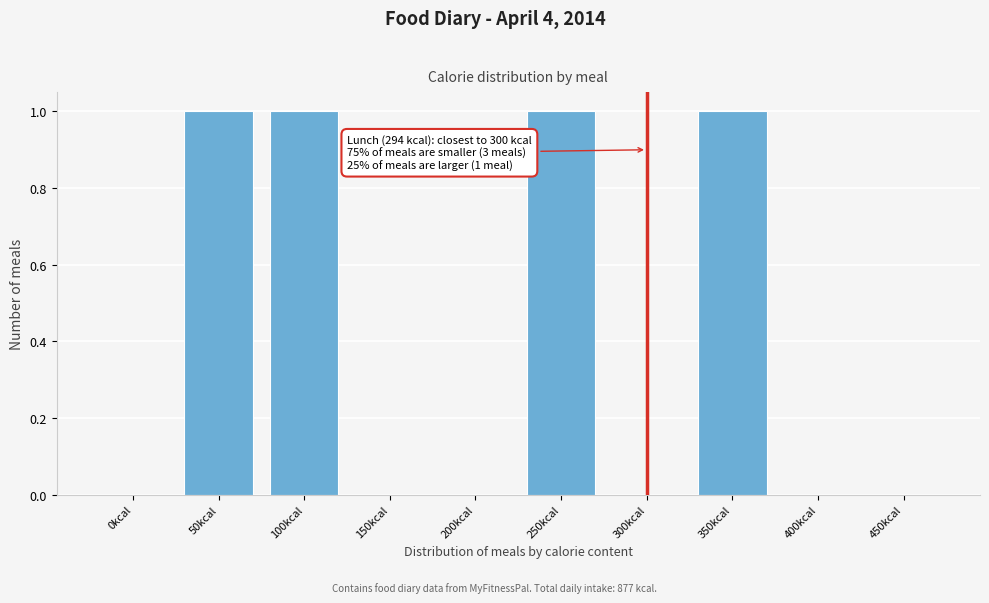

Reading left to right, list all the values displayed in this chart.

0kcal=0	50kcal=1	100kcal=1	150kcal=0	200kcal=0	250kcal=1	300kcal=0	350kcal=1	400kcal=0	450kcal=0